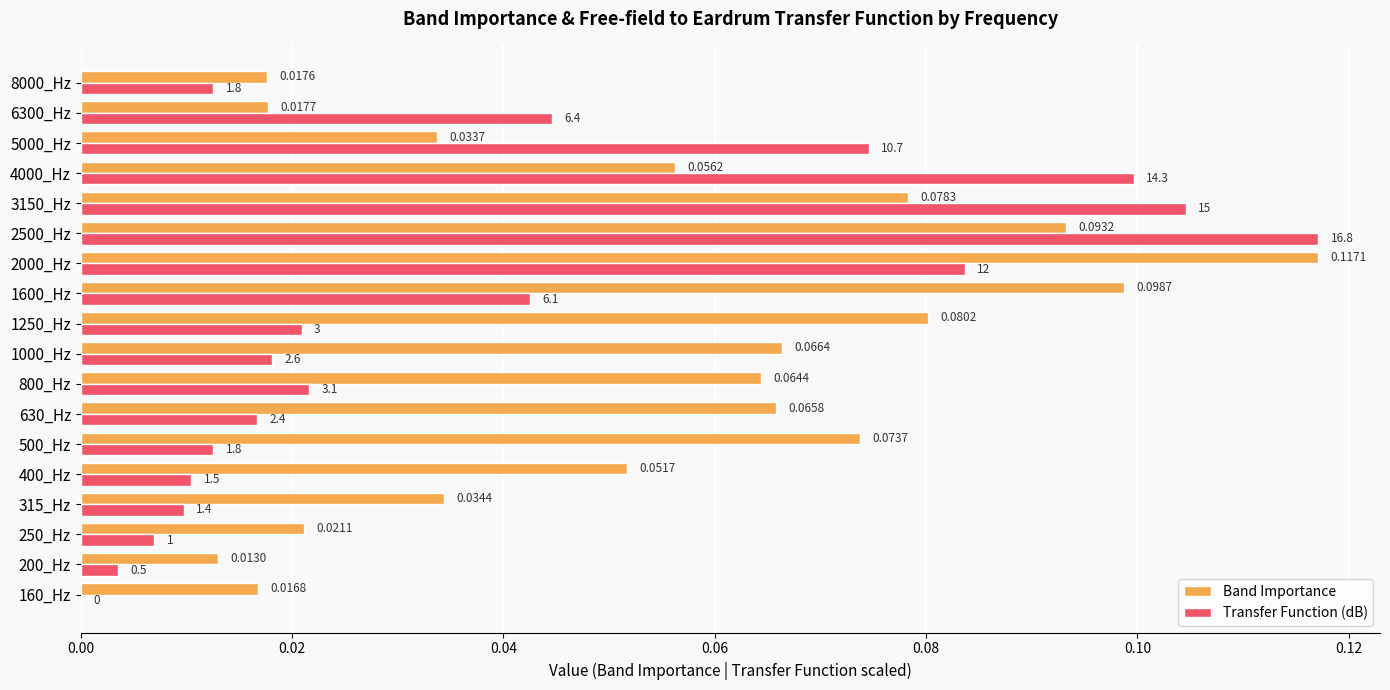

Which series changed the most between 1250_Hz and 2500_Hz?

Transfer Function (dB)